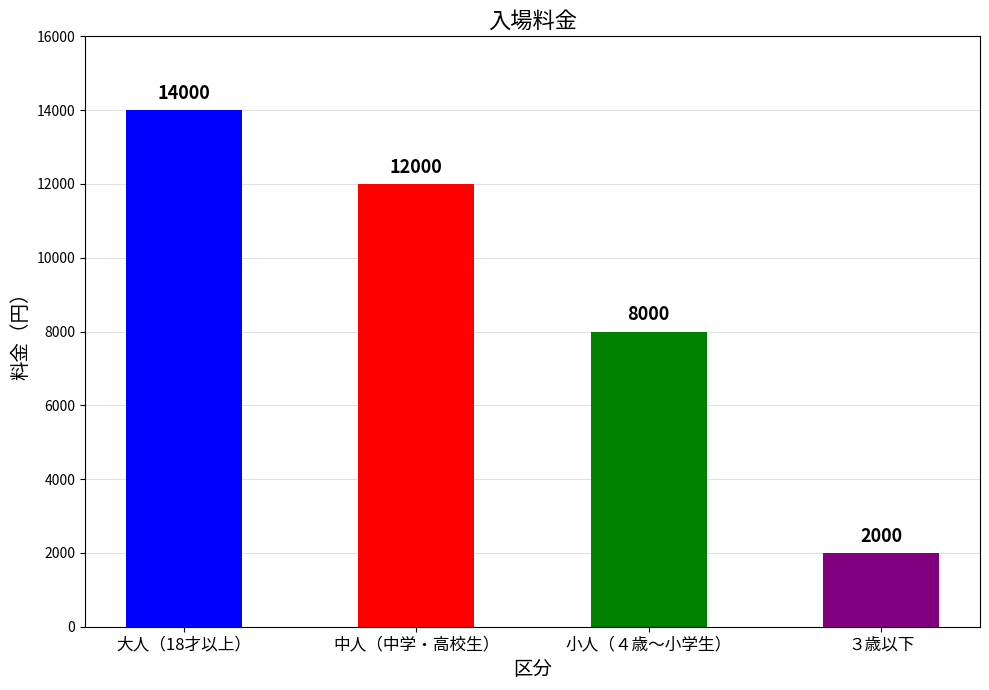

Count the values in the range 8000 to 14000.

3